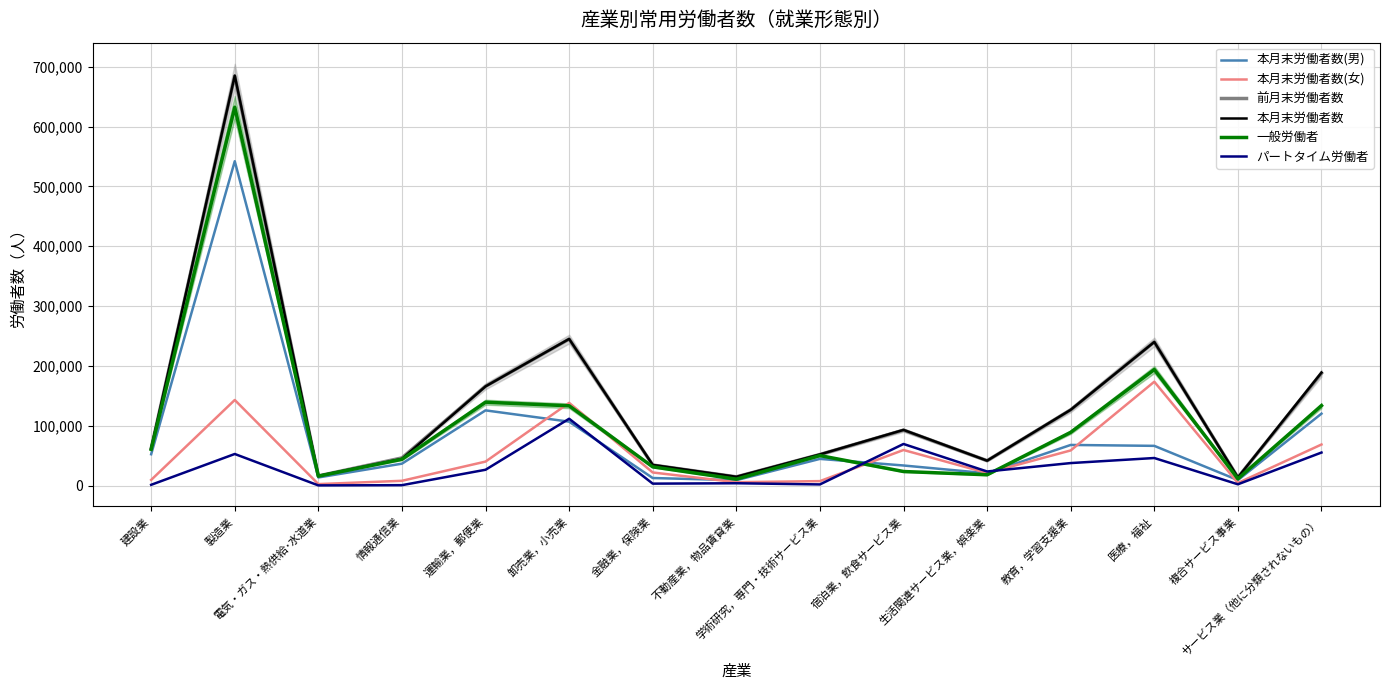

Reading left to right, what are all the values shown in this chart?

本月末労働者数(男): 52410	542064	13590	36650	125704	106811	12652	9069	44635	33605	20590	67940	66409	9204	120229
本月末労働者数(女): 9506	143080	2507	8025	40114	138275	21922	5642	7489	59481	21067	58761	173603	4353	68675
前月末労働者数: 61934	684446	16153	46270	165958	244823	34344	14603	51959	92681	41660	126538	240068	13574	187736
本月末労働者数: 61916	685144	16097	44675	165818	245086	34574	14711	52124	93086	41657	126701	240012	13557	188904
一般労働者: 60601	632318	15760	43963	139348	133388	31299	10802	50156	23532	18076	89054	193918	11384	133658
パートタイム労働者: 1315	52826	337	712	26470	111698	3275	3909	1968	69554	23581	37647	46094	2173	55246